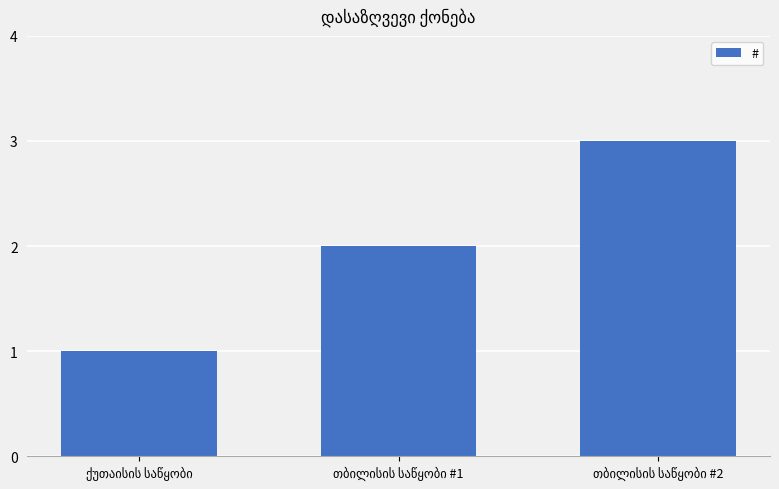

How many categories are shown in the chart?

3